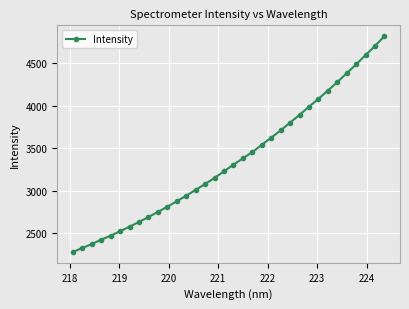

What is the smallest value displayed?

2278.9